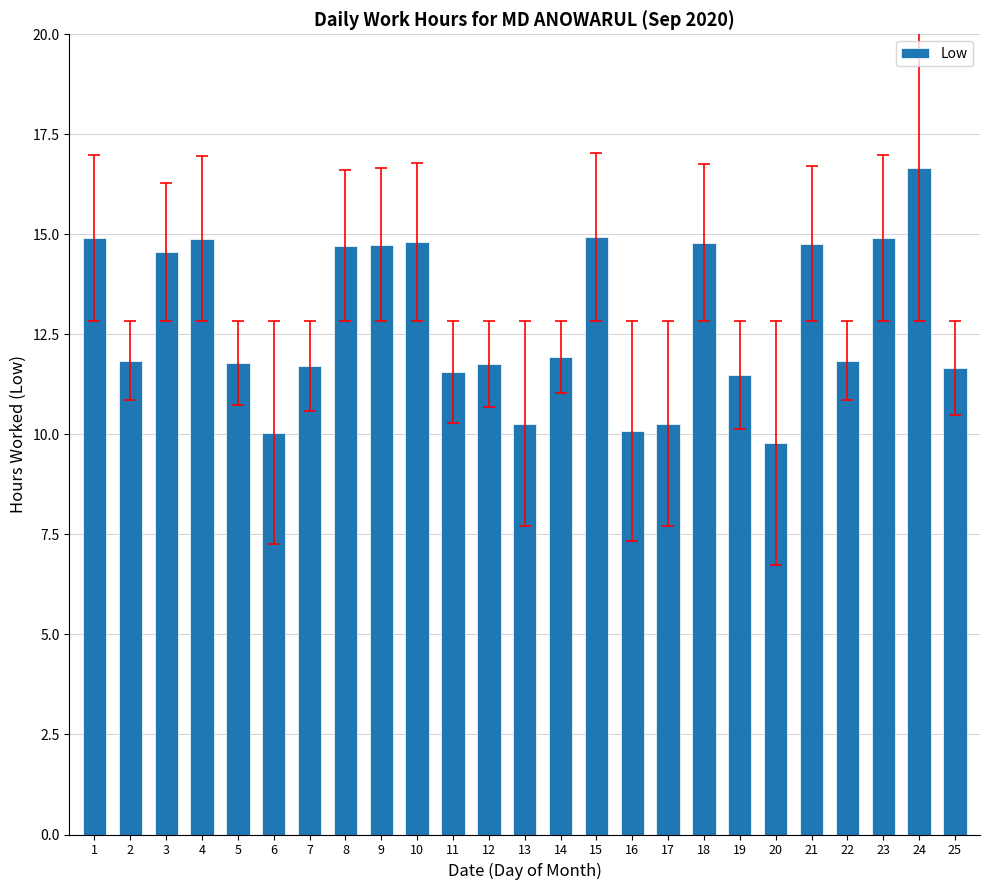

How many data points are above 11?

20